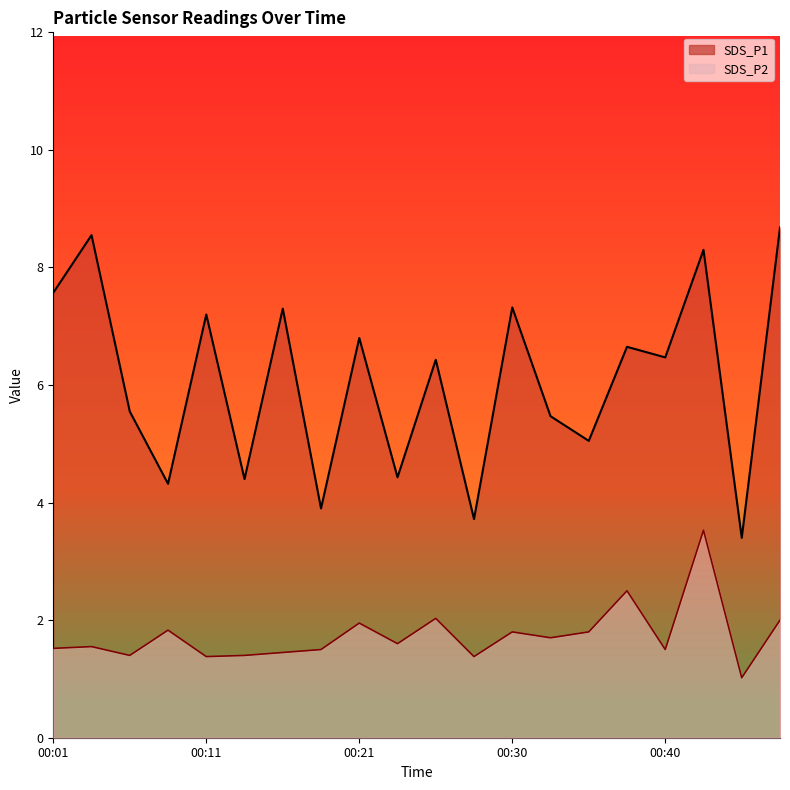

Which series has the largest range (max minus min)?

SDS_P1